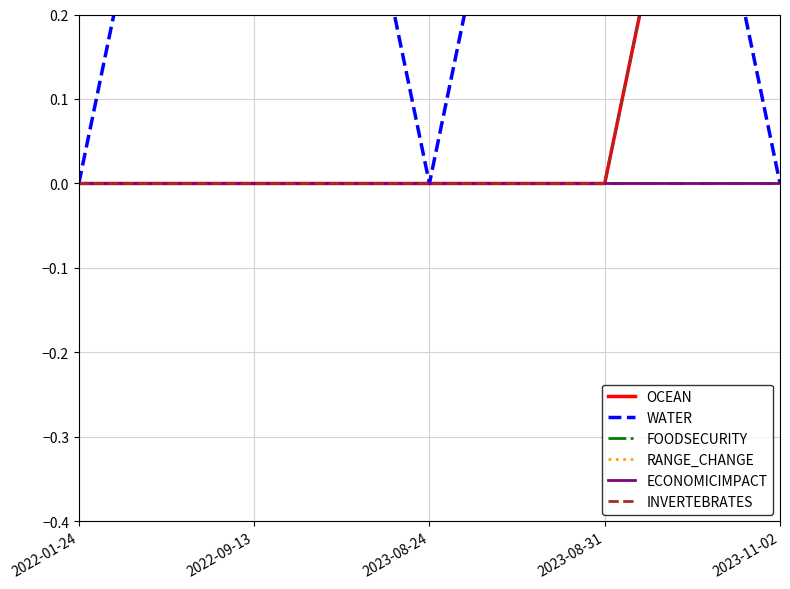

Reading left to right, what are all the values shown in this chart?

OCEAN: 0	0	0	0	1
WATER: 0	1	0	1	0
FOODSECURITY: 0	0	0	0	0
RANGE_CHANGE: 0	0	0	0	0
ECONOMICIMPACT: 0	0	0	0	0
INVERTEBRATES: 0	0	0	0	1